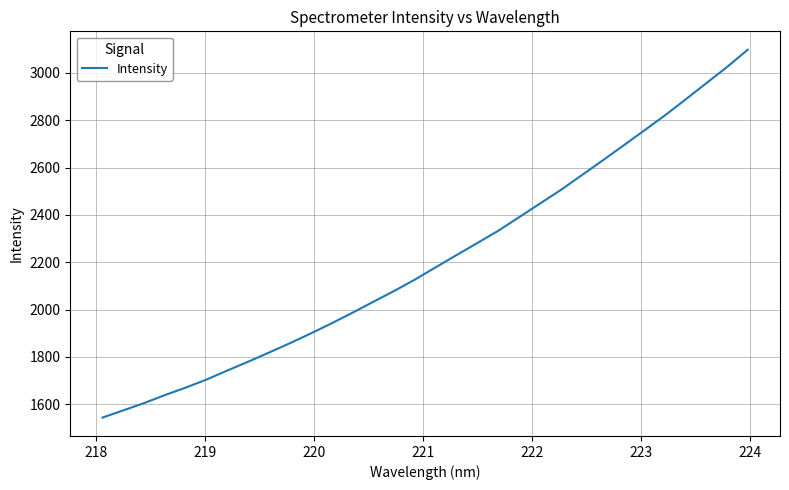

What is the difference between the maximum and minimum values?

1554.5